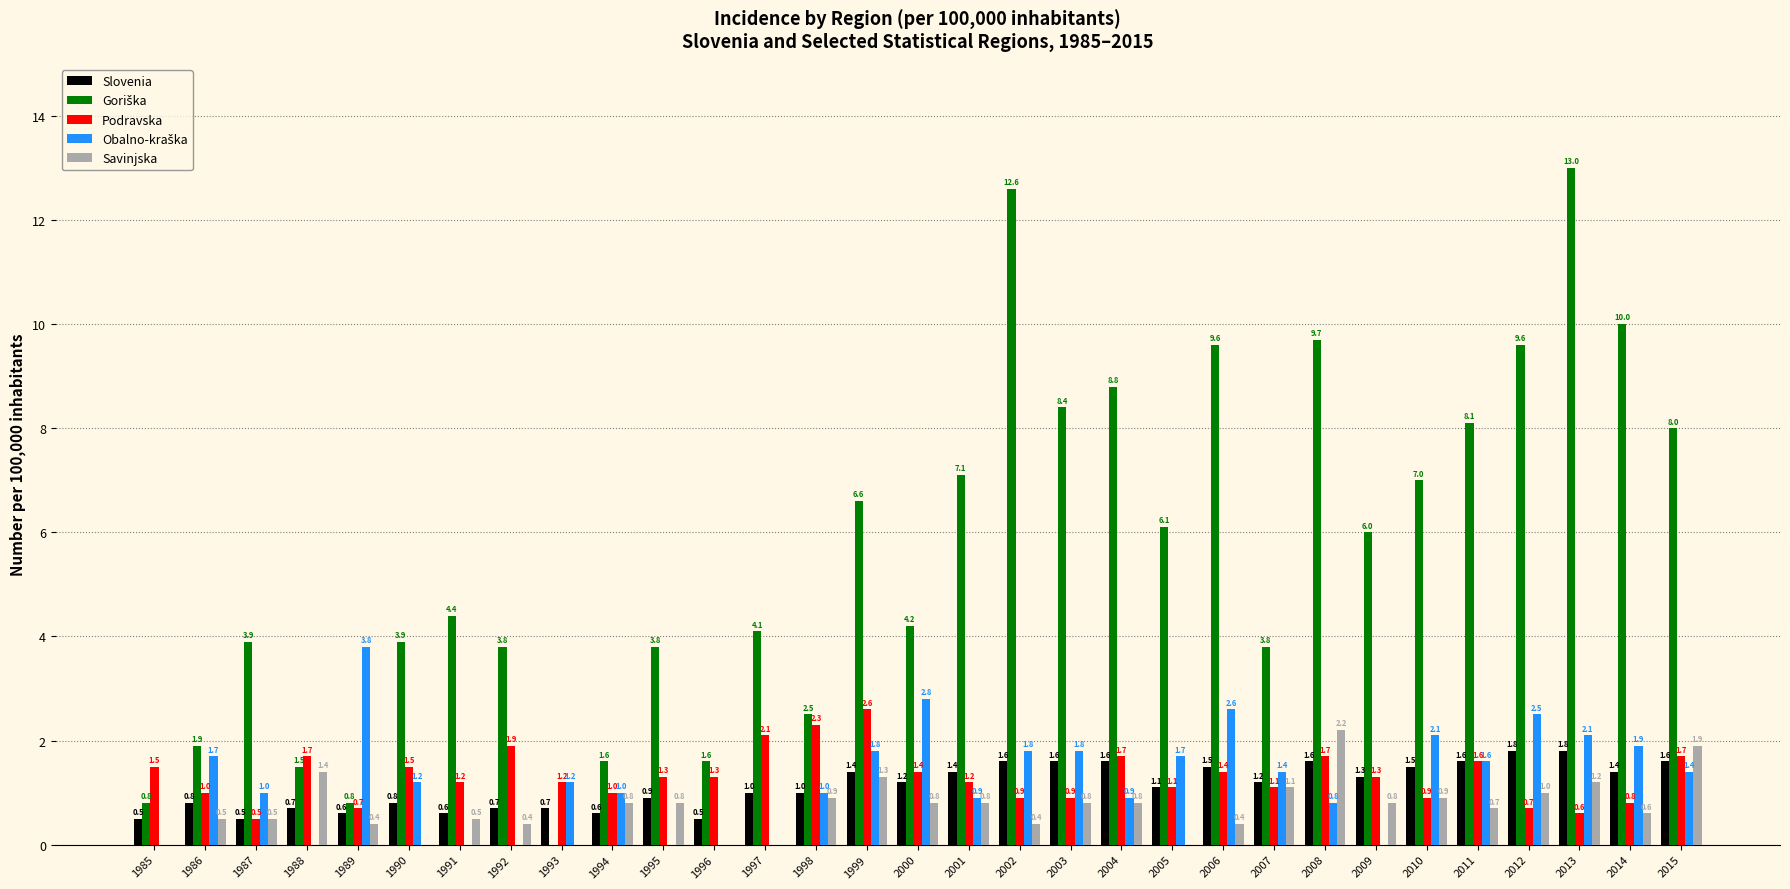

Is the value of Savinjska at 1997 greater than the value of Slovenia at 1999?

No